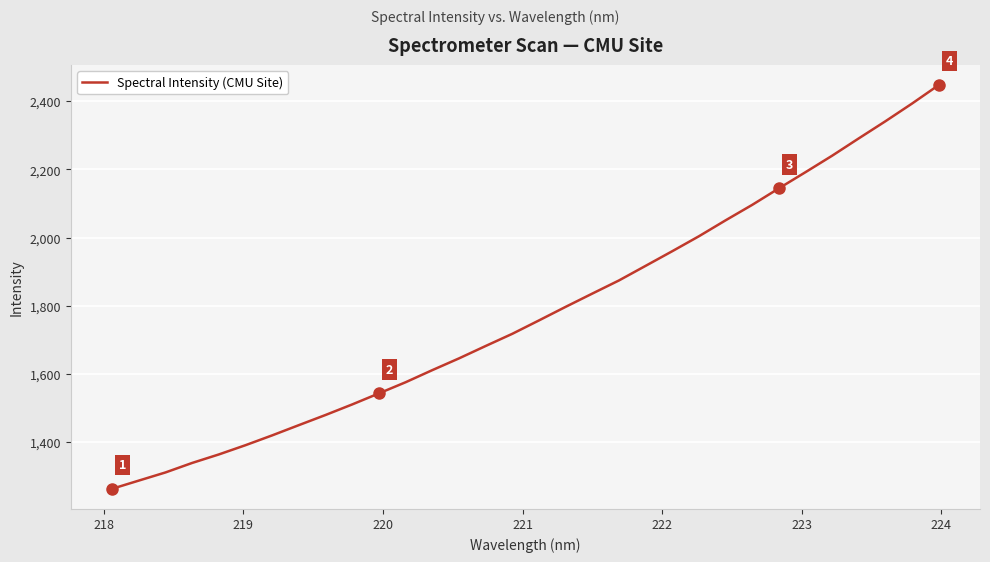

What is the maximum value shown in the chart?

2447.8